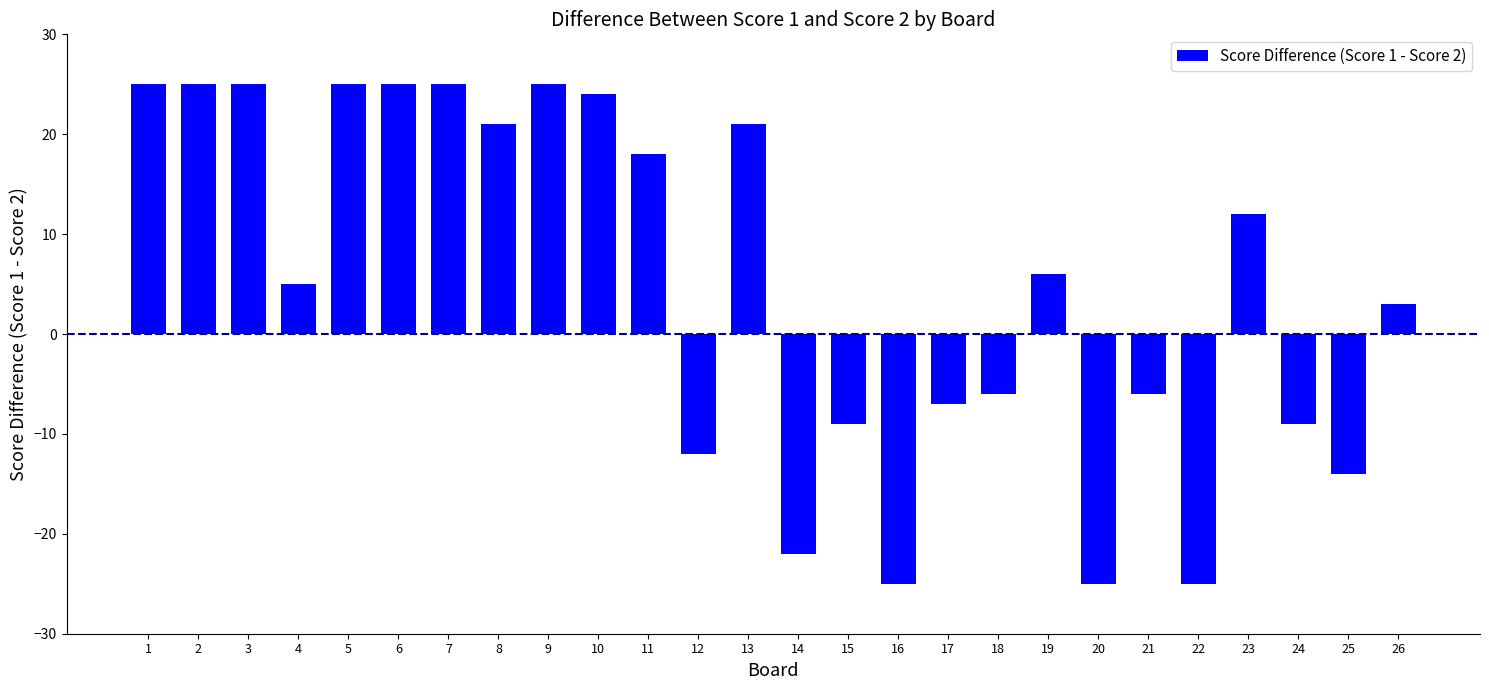

Reading right to left, transcribe all the data shown in this chart.

26=3	25=-14	24=-9	23=12	22=-25	21=-6	20=-25	19=6	18=-6	17=-7	16=-25	15=-9	14=-22	13=21	12=-12	11=18	10=24	9=25	8=21	7=25	6=25	5=25	4=5	3=25	2=25	1=25